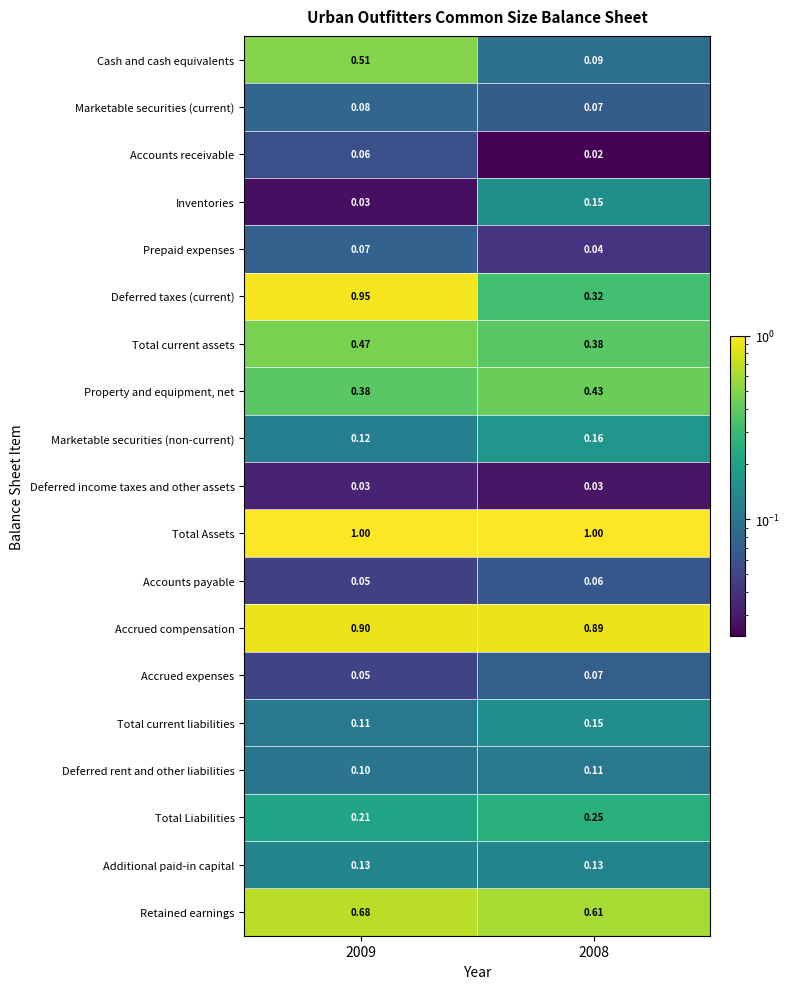

Which series has the largest range (max minus min)?

Deferred taxes (current)